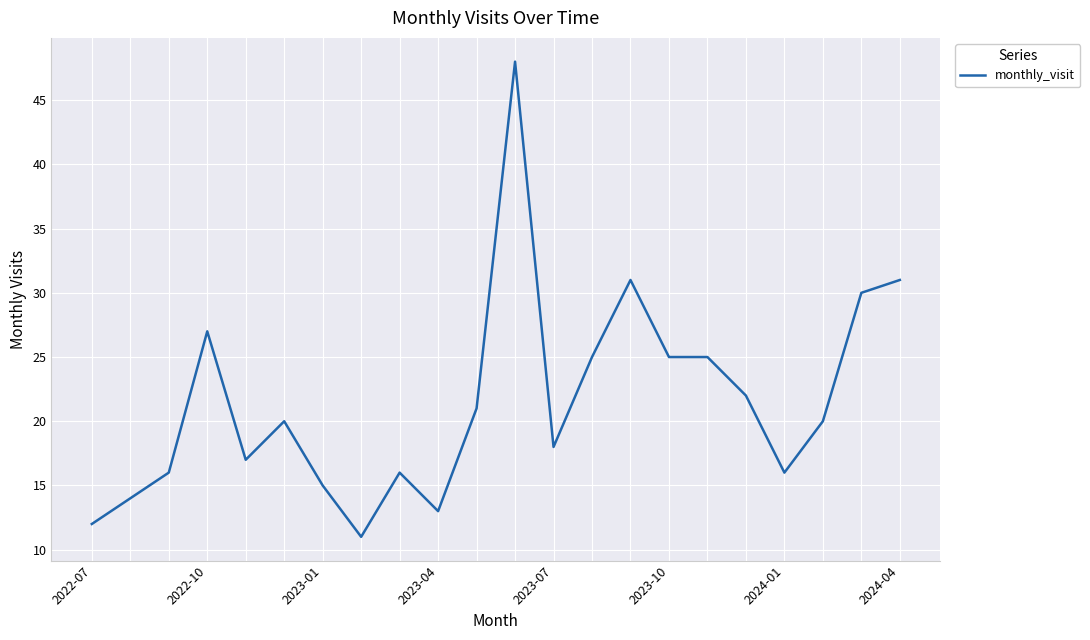

What is the smallest value displayed?

11